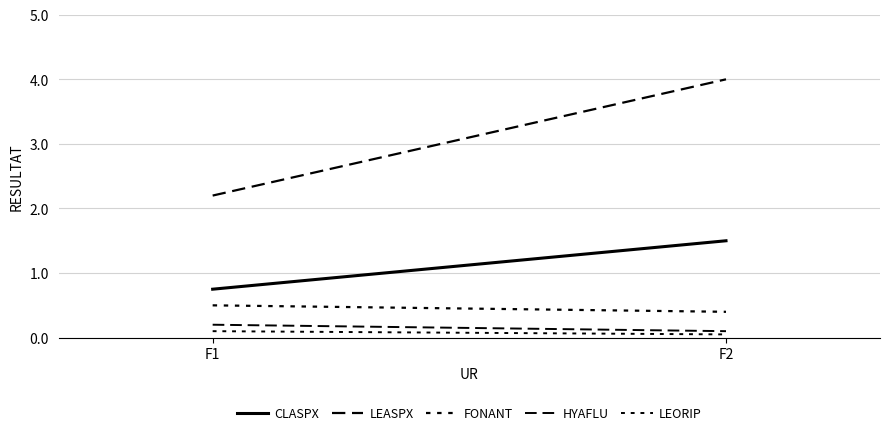

Is it true that HYAFLU equals 0.1 at F1?

False